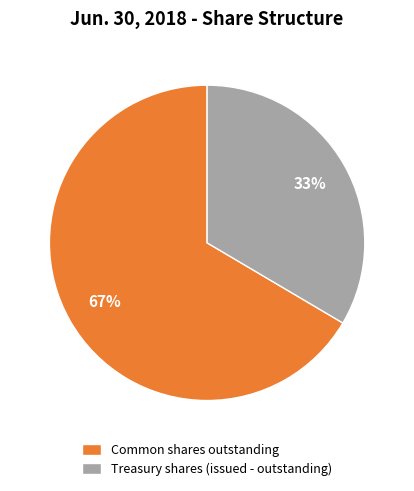

Which slice is the largest?

Common shares outstanding